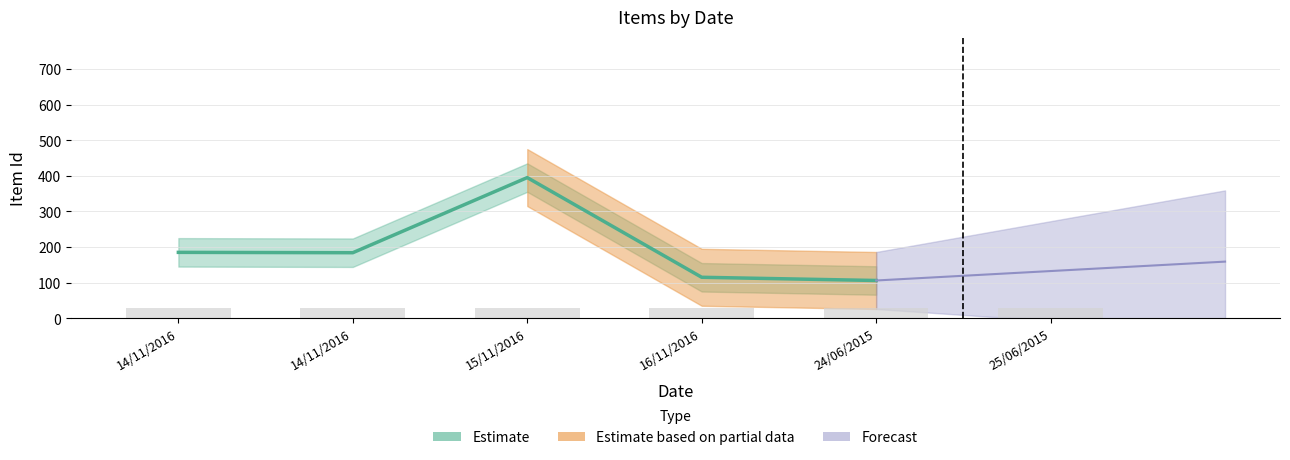

The value of Item Id at 14/11/2016 is 87. True or false?

False